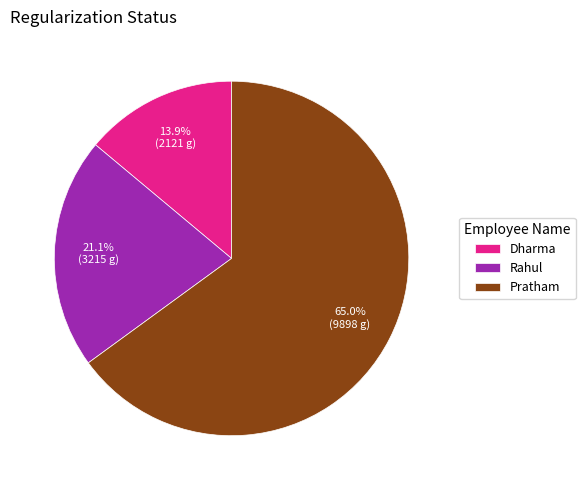

Count the number of slices in the pie.

3